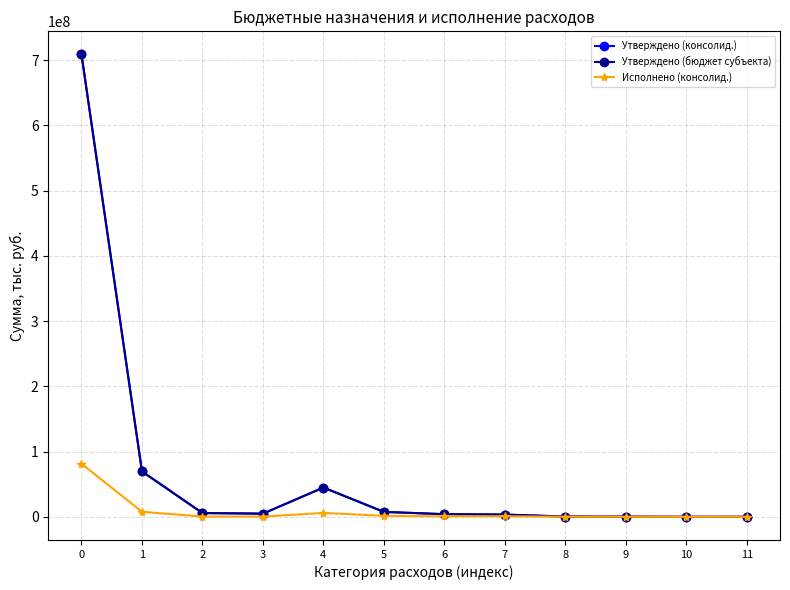

In Утверждено (бюджет субъекта), how many points are lower than both neighbors (excluding endpoints)?

2